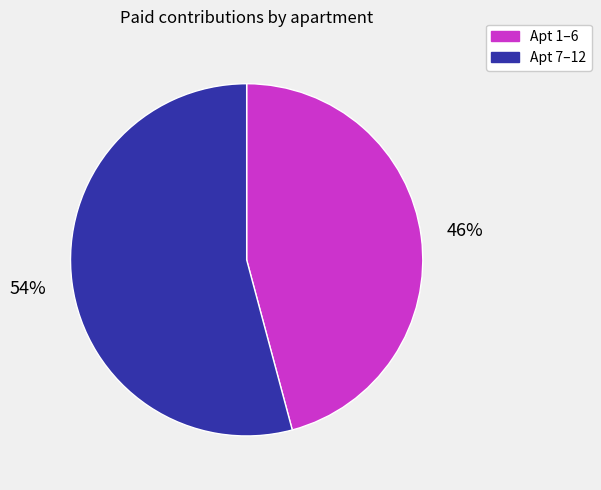

Combined, do Apt 7–12 and Apt 1–6 account for over 50%?

Yes